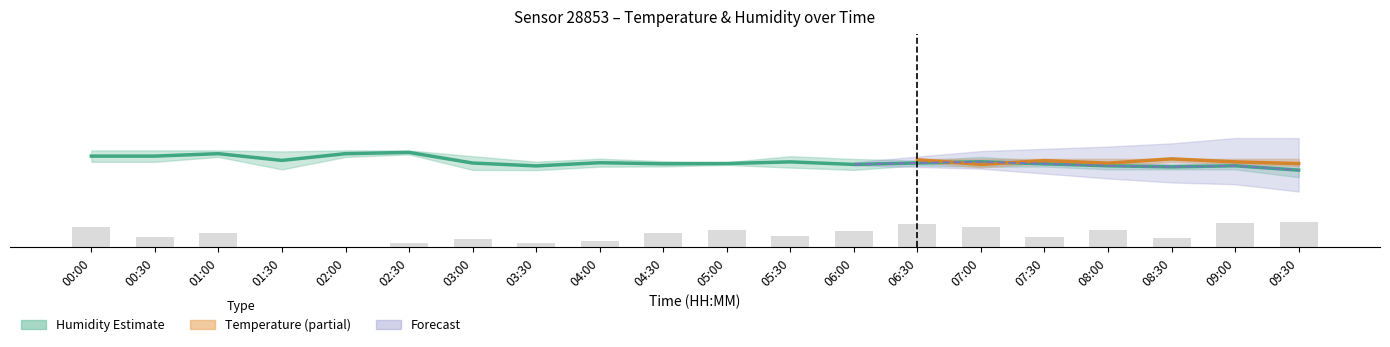

What is the difference between the second highest and second lowest values in the humidity_lower series?

1.0